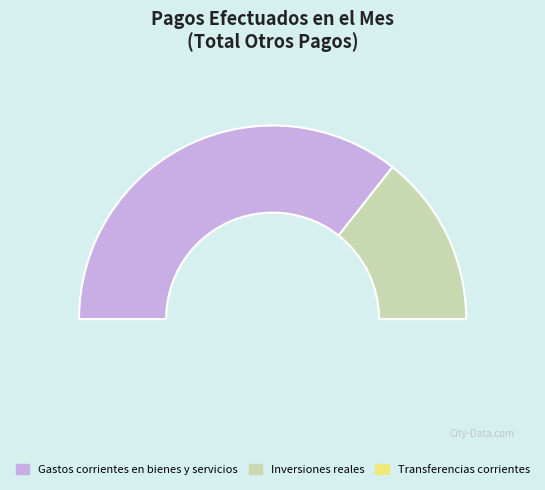

Rank the categories by value from highest to lowest.

Gastos corrientes en bienes y servicios, Inversiones reales, Transferencias corrientes